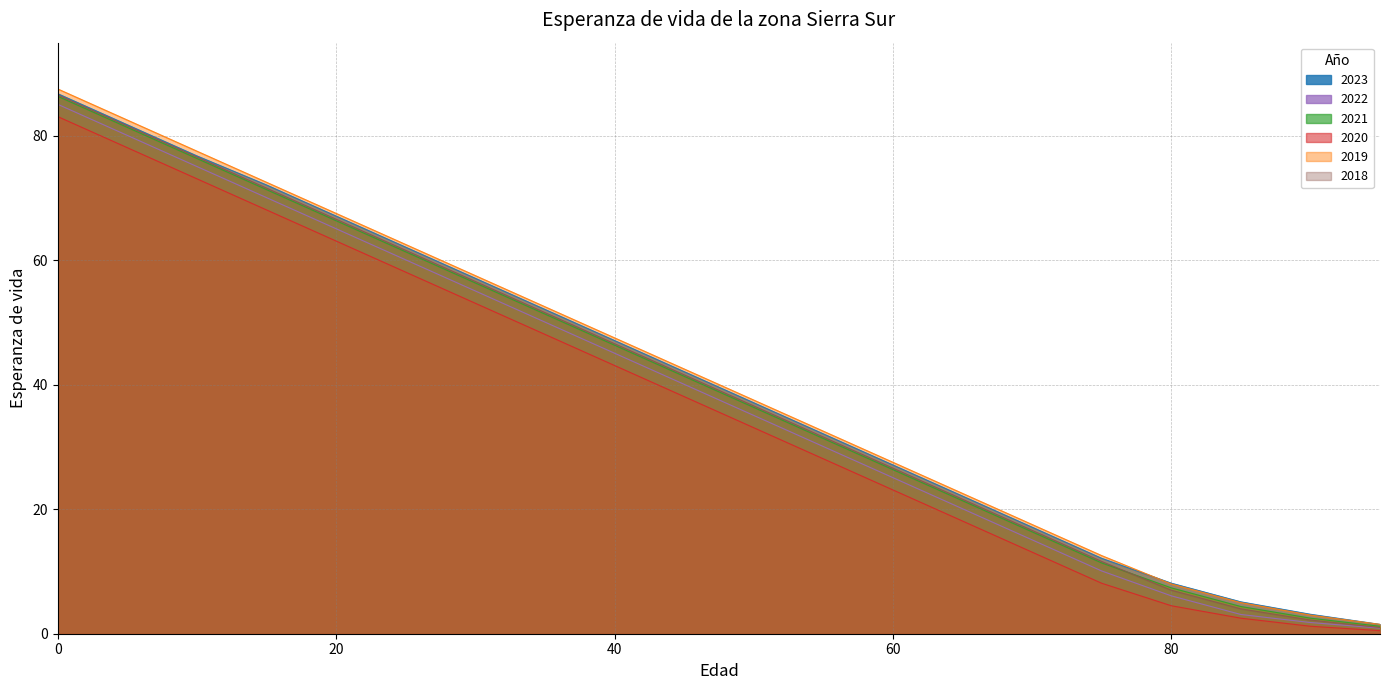

How many values in the 2023 series exceed 42?

10